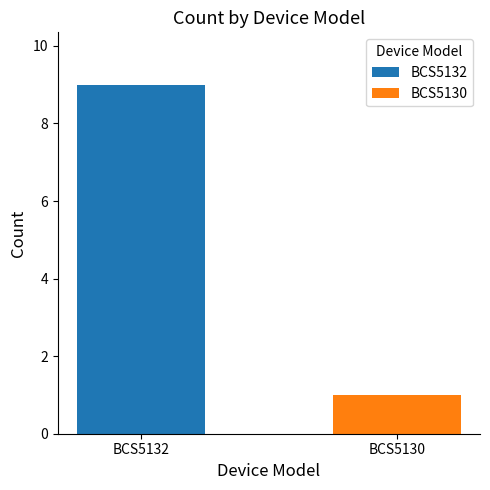

Between BCS5130 and BCS5132, which is larger?

BCS5132